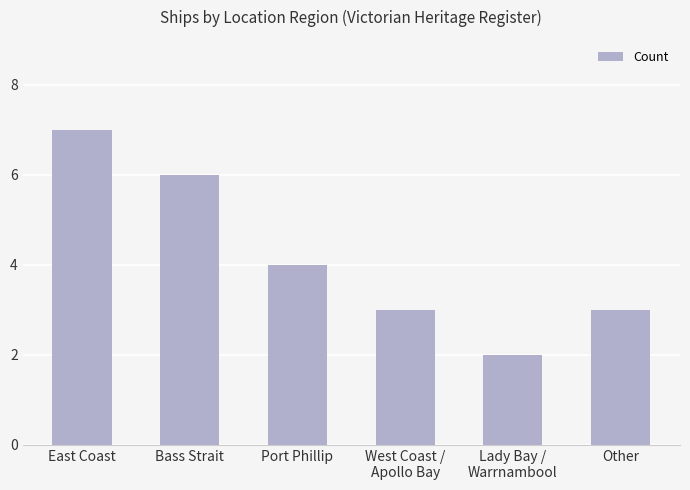

Approximately how many times larger is the value at Other compared to Bass Strait?

0.5